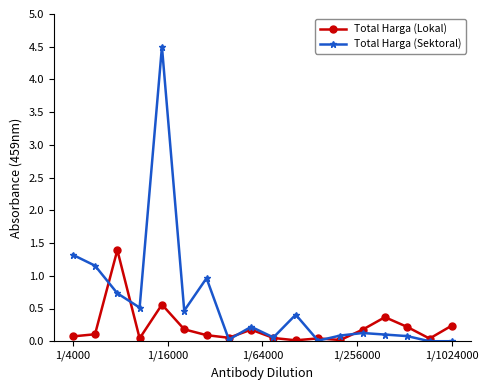

Which series has the largest range (max minus min)?

Total Harga (Sektoral)